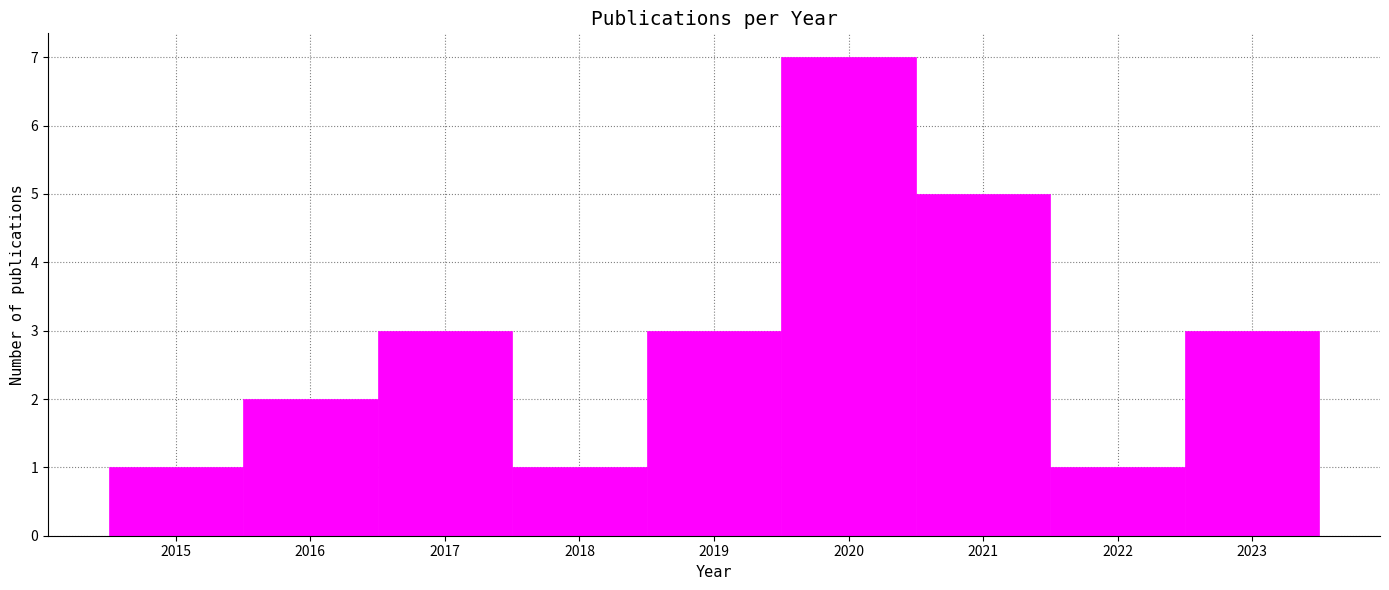

Reading left to right, transcribe this chart: for each bar, give the range it covers on the x-axis and its height. The values are not printed on the chart, so give them approximately, as read against the axis.

2014.5 to 2015.5: 1
2015.5 to 2016.5: 2
2016.5 to 2017.5: 3
2017.5 to 2018.5: 1
2018.5 to 2019.5: 3
2019.5 to 2020.5: 7
2020.5 to 2021.5: 5
2021.5 to 2022.5: 1
2022.5 to 2023.5: 3